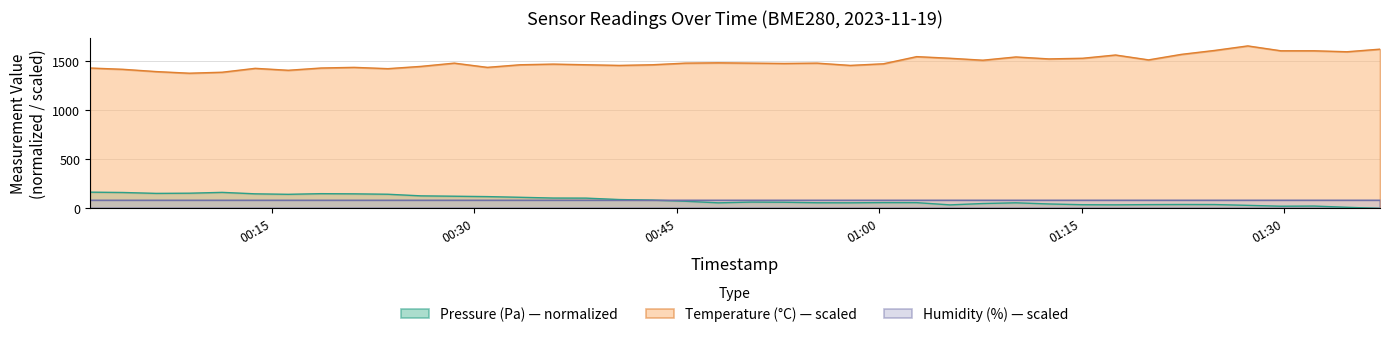

What is the difference between the maximum and minimum values in the Pressure (Pa) series?

165.6